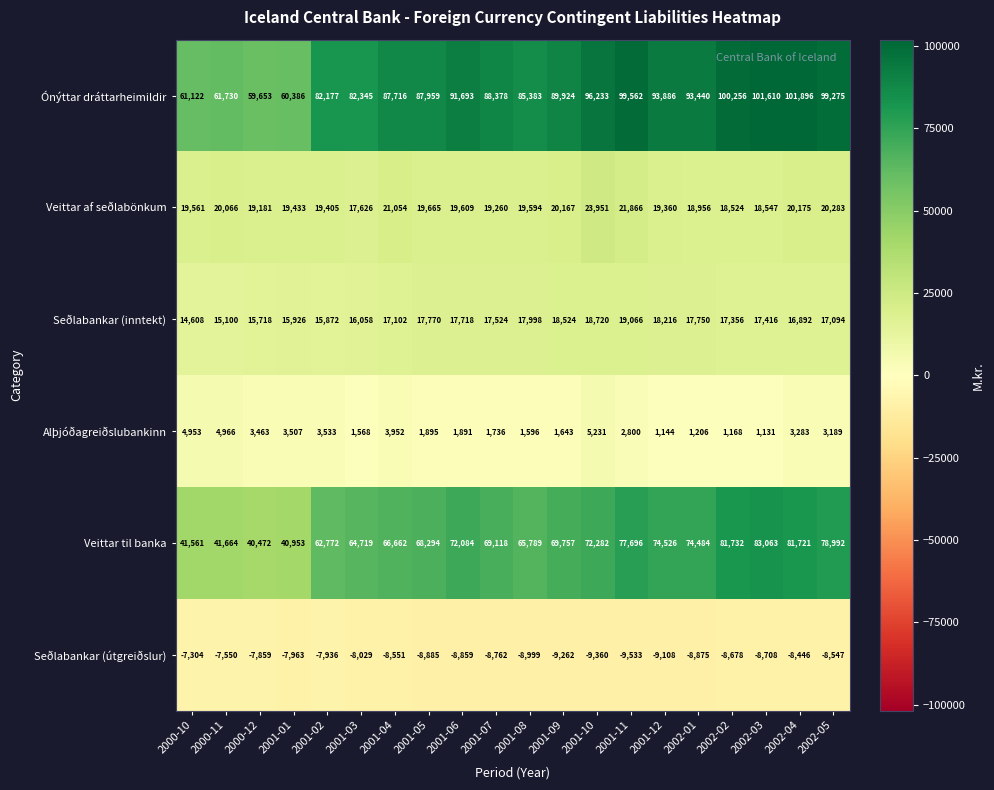

The Veittar til banka series shows 69757 at 2001-09. True or false?

True